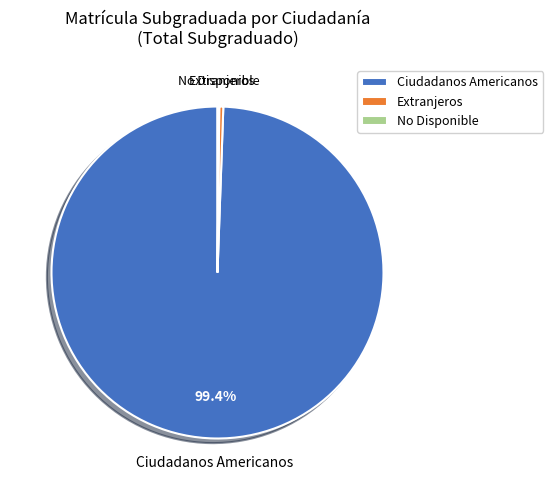

Is the sum of Ciudadanos Americanos and Extranjeros greater than half?

Yes